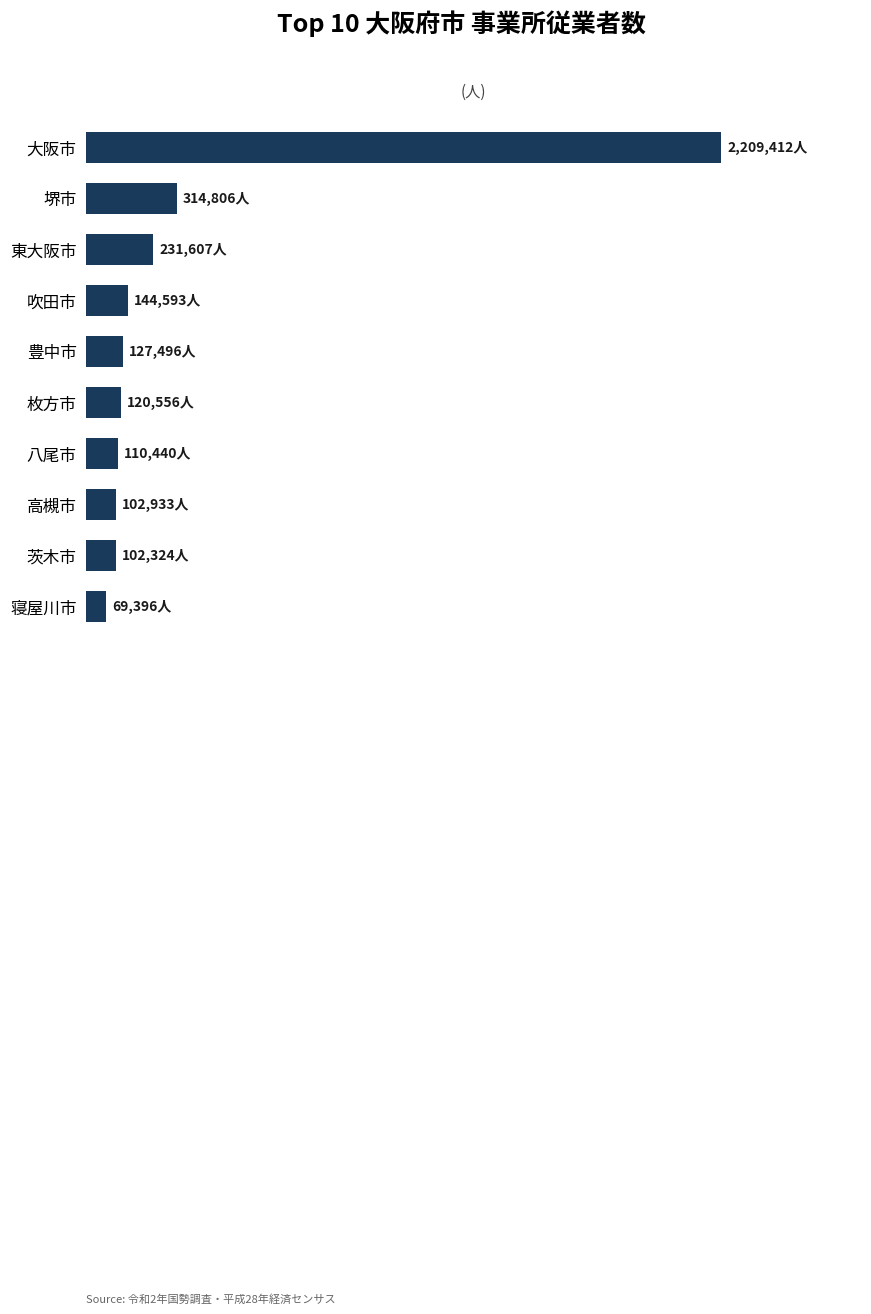

What is the difference between the maximum and minimum values?

2140016